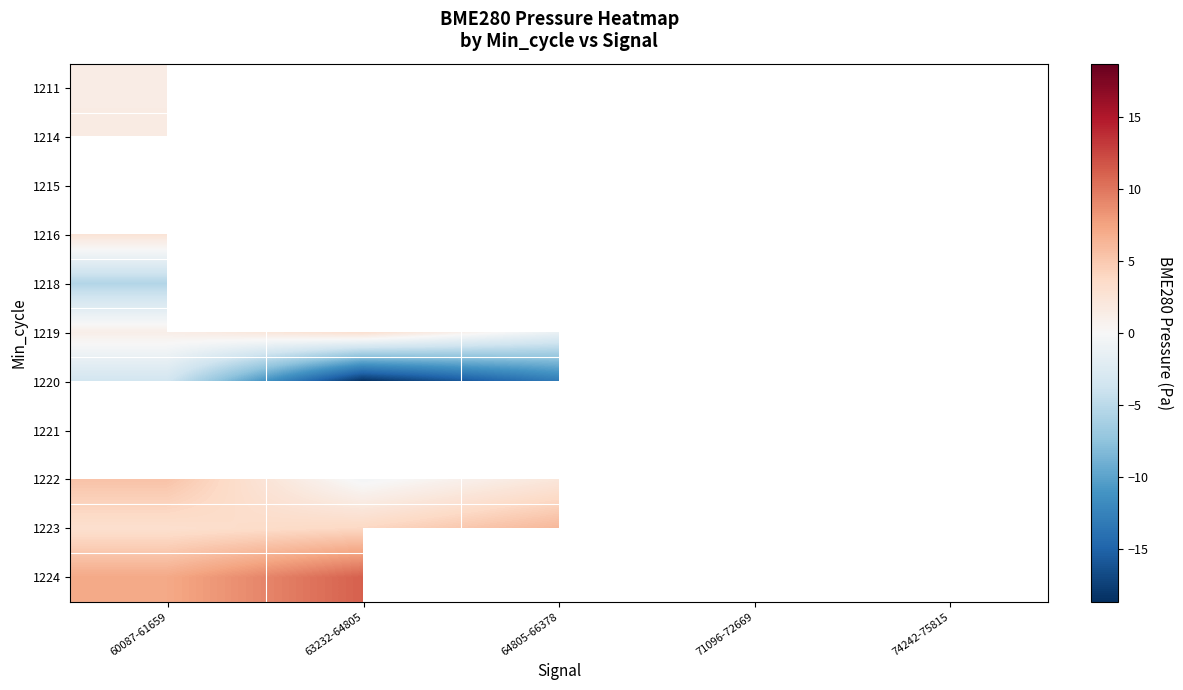

True or false: 1219 has a value of 1.1 at 60087-61659.

True